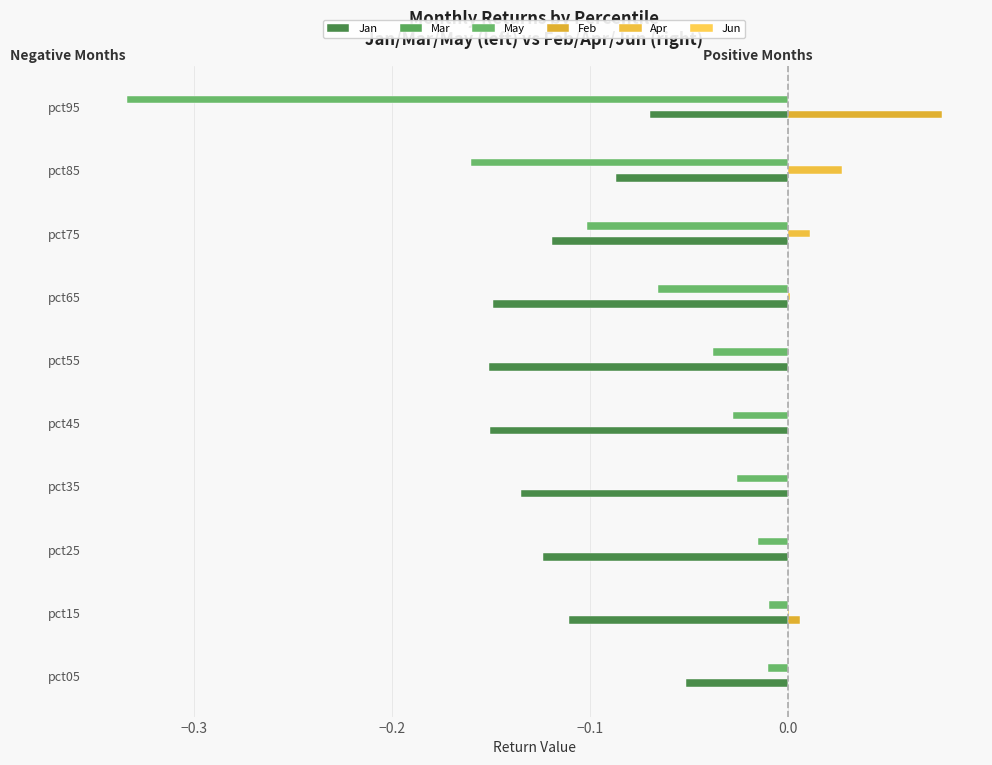

Count the number of data series in this chart.

4